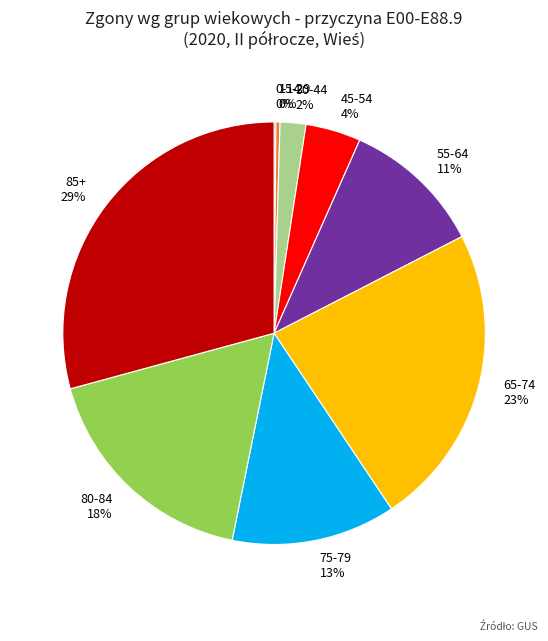

Between 65-74 and 45-54, which is larger?

65-74